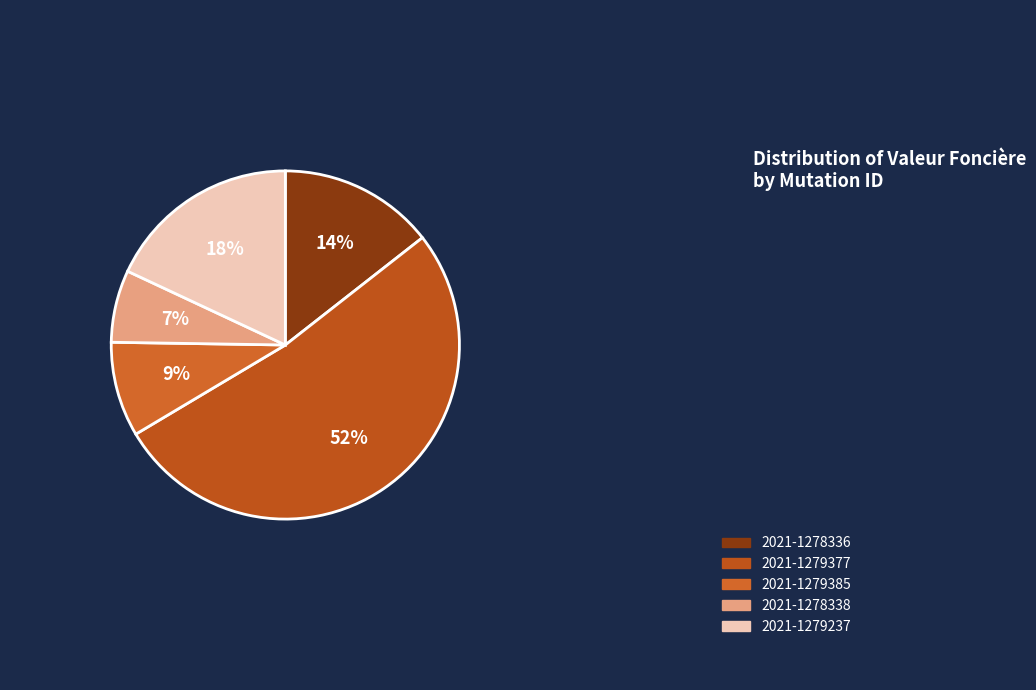

To the nearest percent, what percentage of the pie is 2021-1278336?

14%